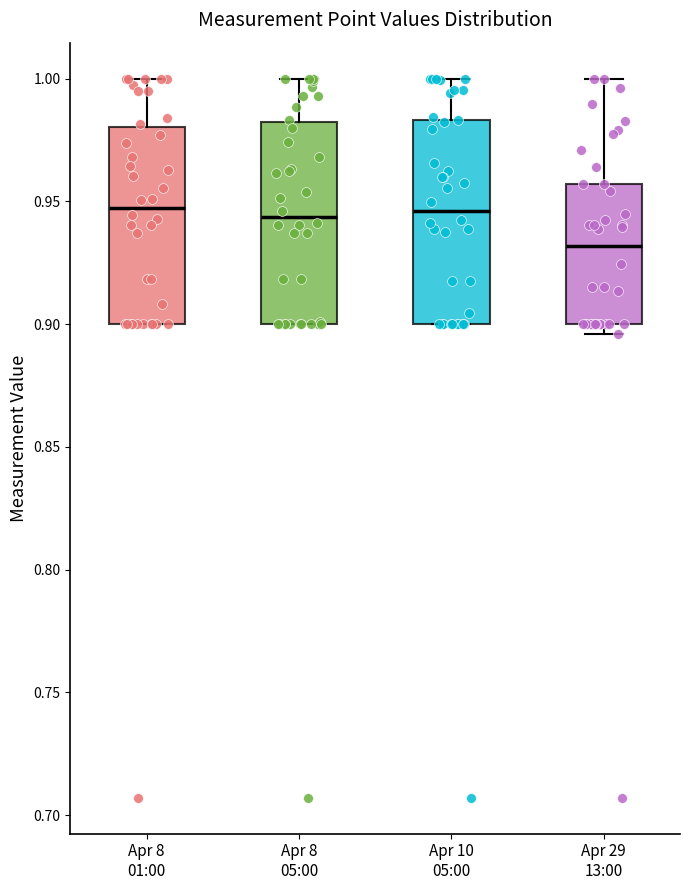

Reading left to right, read every box against the y-axis: the position of its median line, the range the box covers, and the ends of its whiskers. The values are not printed on the chart, so give them approximately, as read against the axis.

Apr 8 01:00: median 0.945, box 0.900 to 0.980, whiskers 0.900 to 1.000
Apr 8 05:00: median 0.945, box 0.900 to 0.980, whiskers 0.900 to 1.000
Apr 10 05:00: median 0.945, box 0.900 to 0.985, whiskers 0.900 to 1.000
Apr 29 13:00: median 0.930, box 0.900 to 0.955, whiskers 0.895 to 1.000